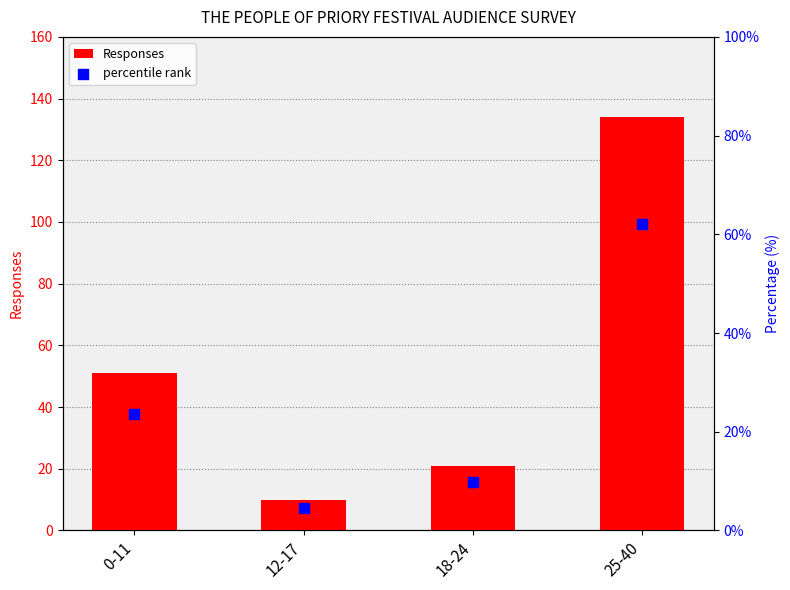

At how many categories does at least one series exceed 53?

1